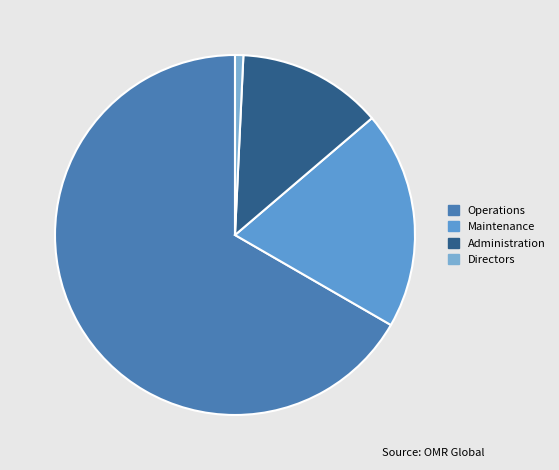

Count the number of slices in the pie.

4